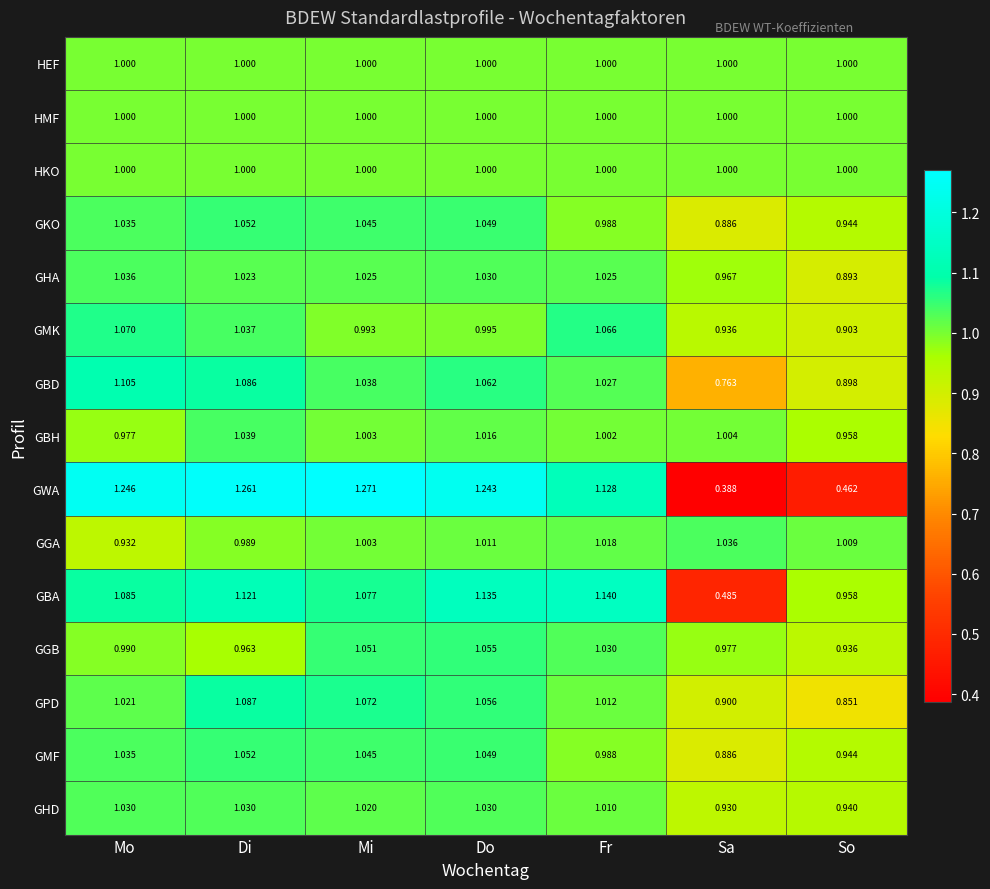

At which label is GKO closest to 0?

Sa